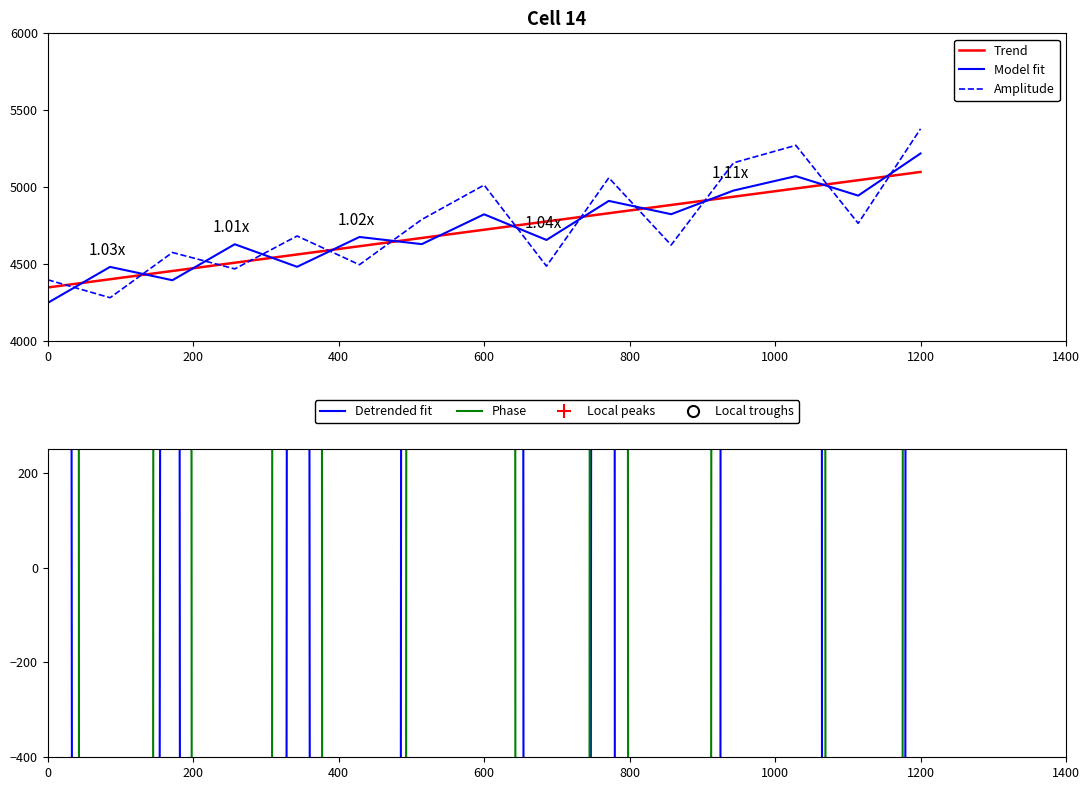

True or false: Amplitude and Model fit intersect in this chart.

True